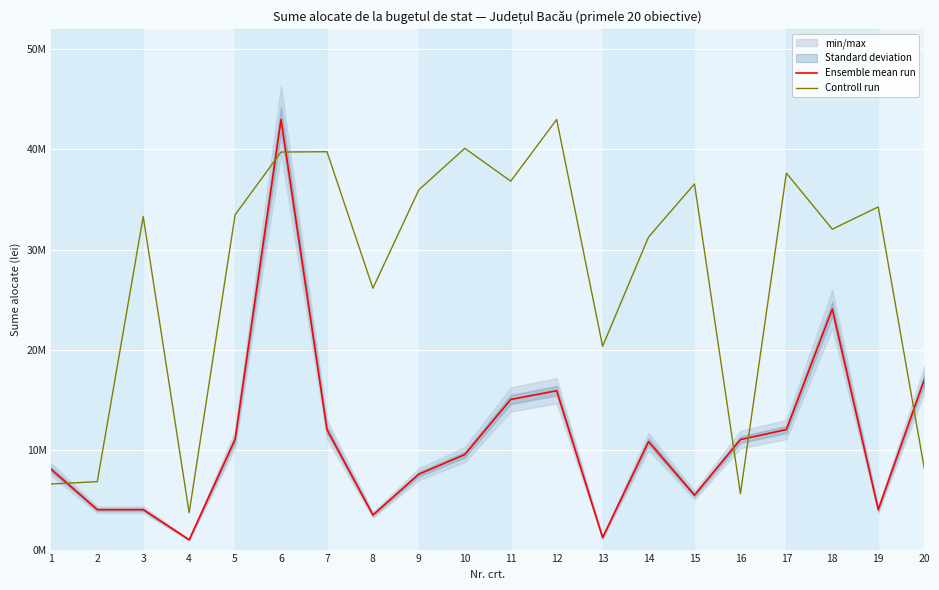

Where is Ensemble mean run nearest to the value 21988048?

18